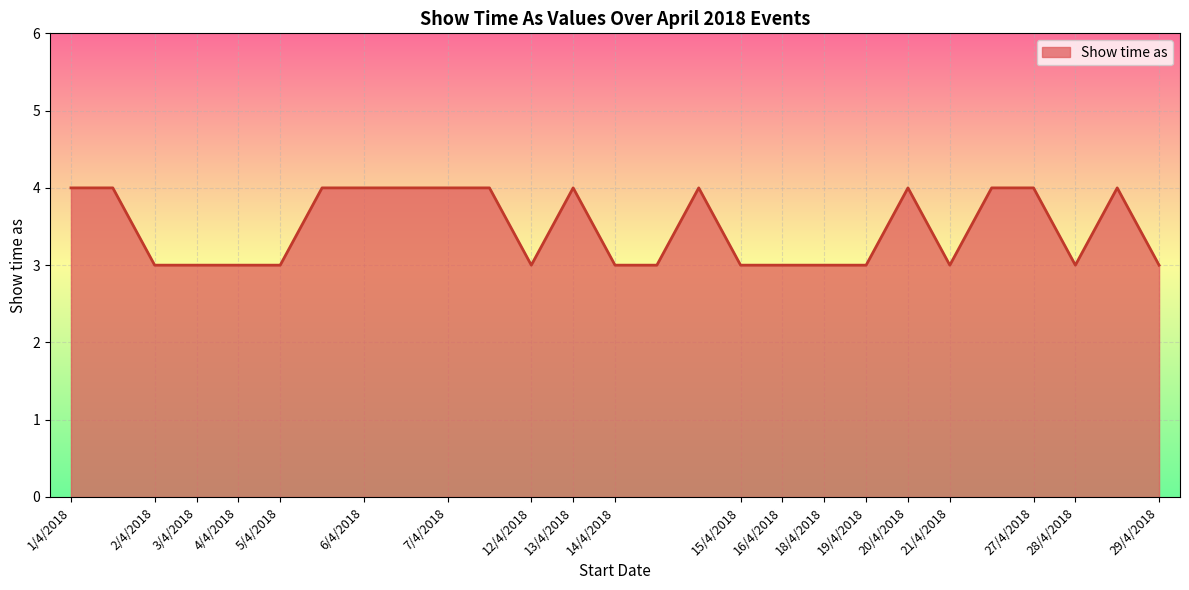

What is the minimum value shown in the chart?

3